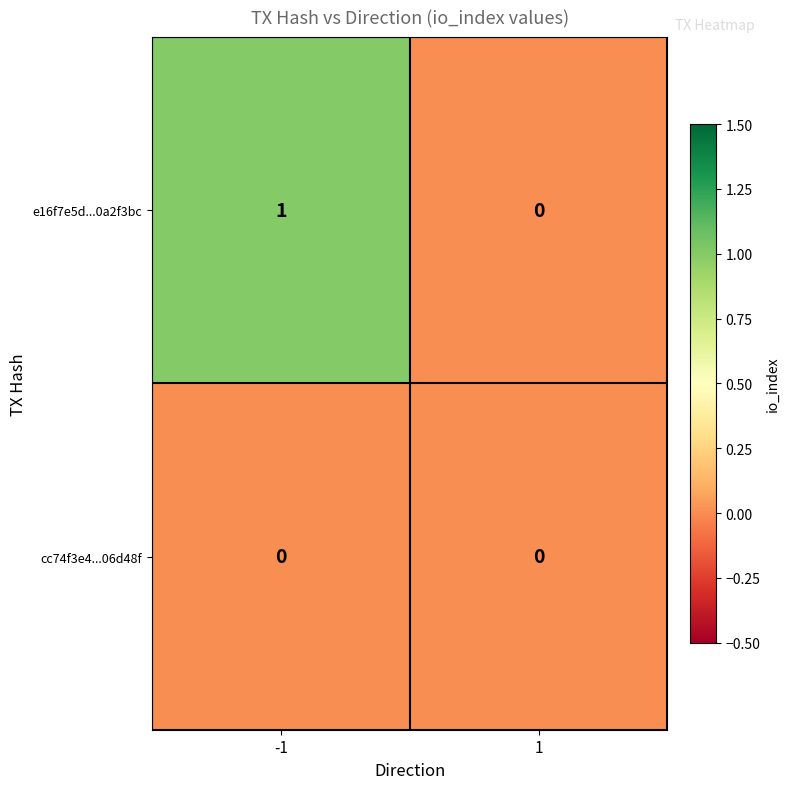

List the series in order of their peak value, lowest first.

cc74f3e4...06d48f, e16f7e5d...0a2f3bc